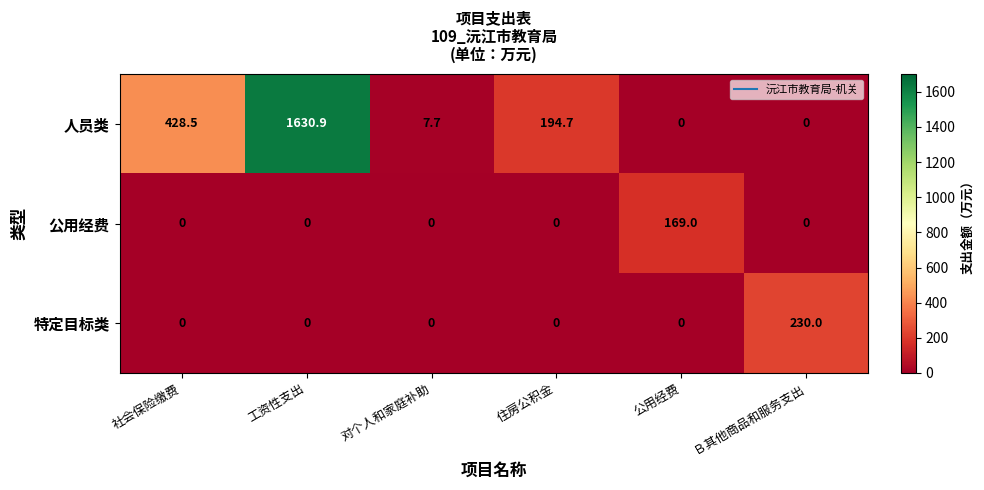

Which series has the widest spread of values?

人员类